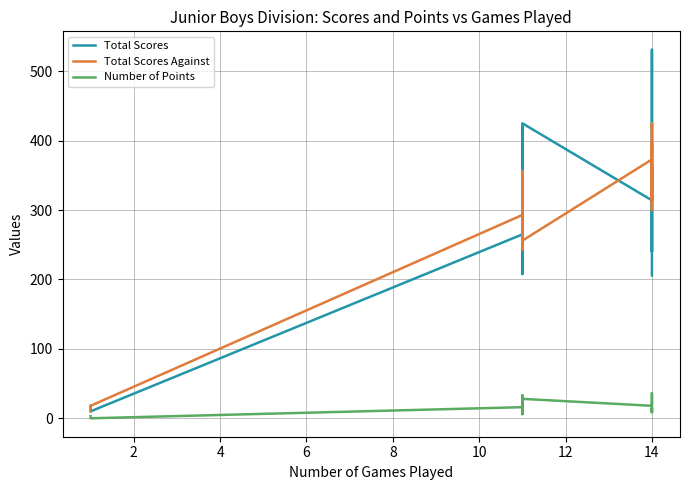

Is it true that Number of Points equals 15 at 14?

True